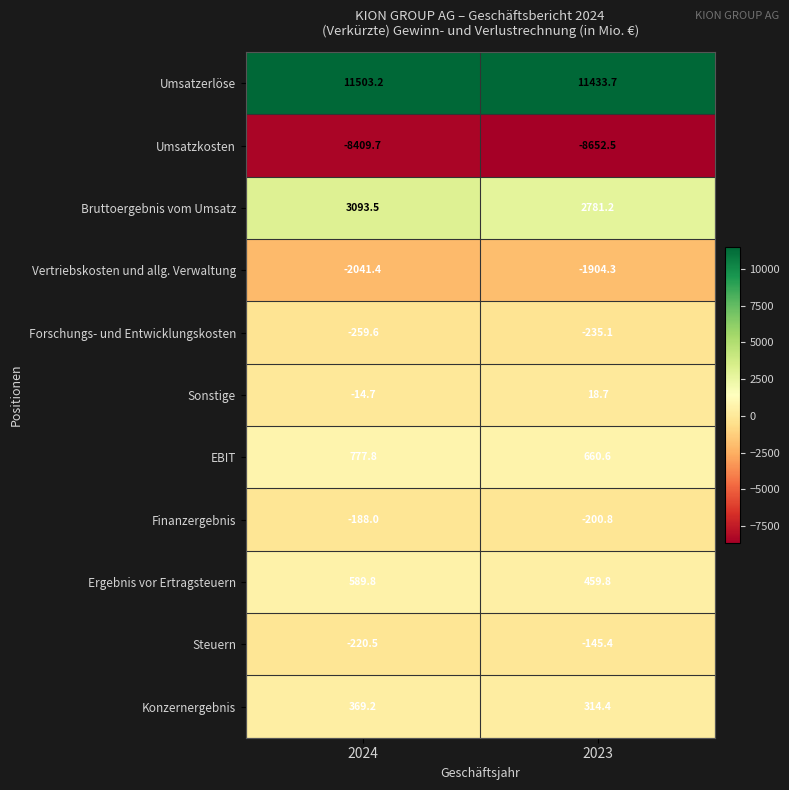

Which series has the largest total across all categories?

Umsatzerlöse